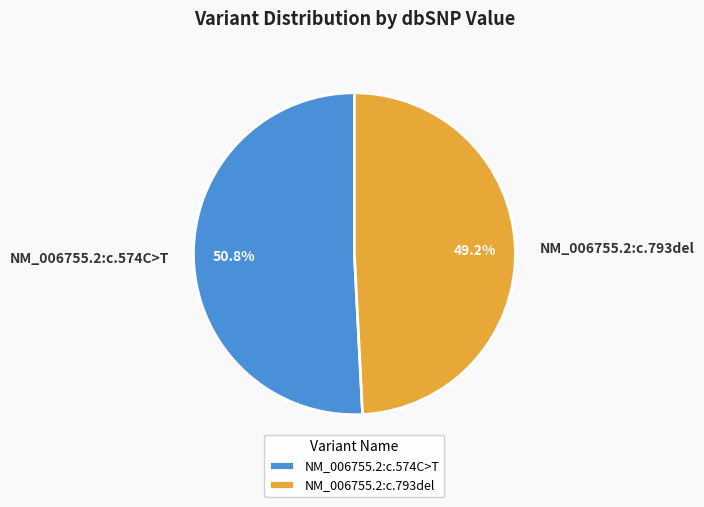

How many segments does this pie chart have?

2